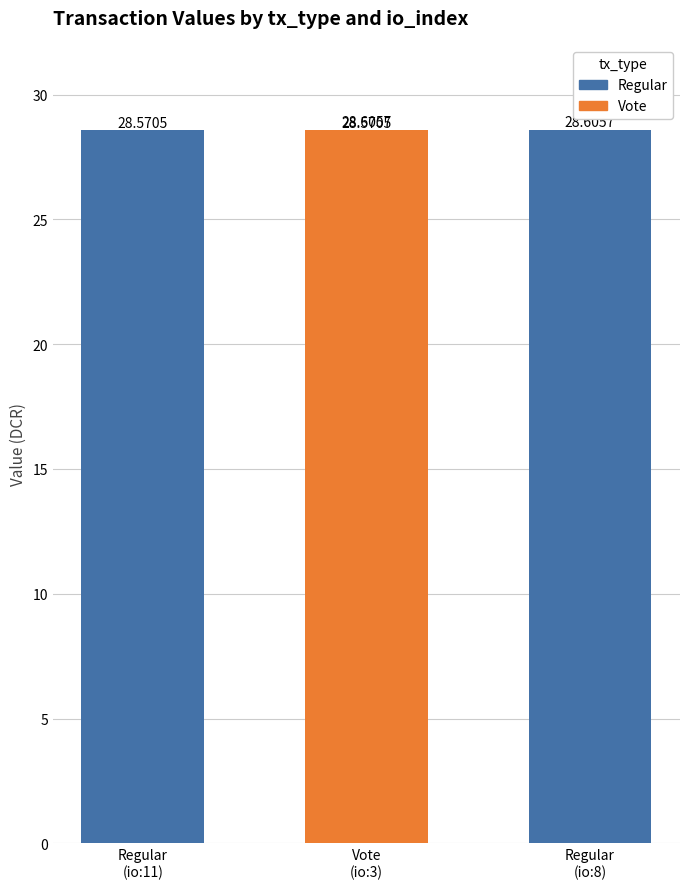

At which category does the chart reach its peak across all series?

Regular (io:8)